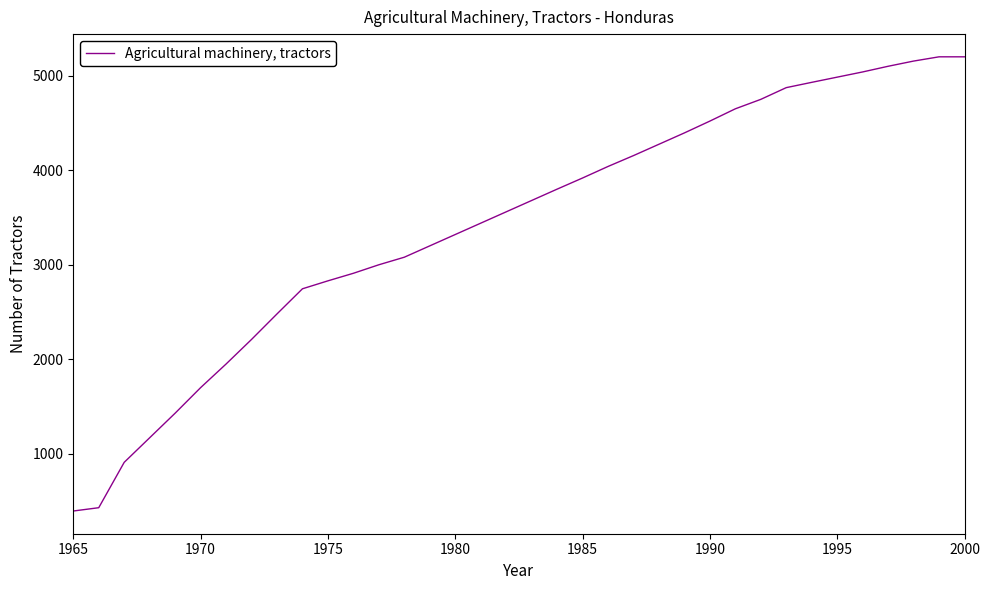

True or false: the data has more than 2 interior local peaks.

False